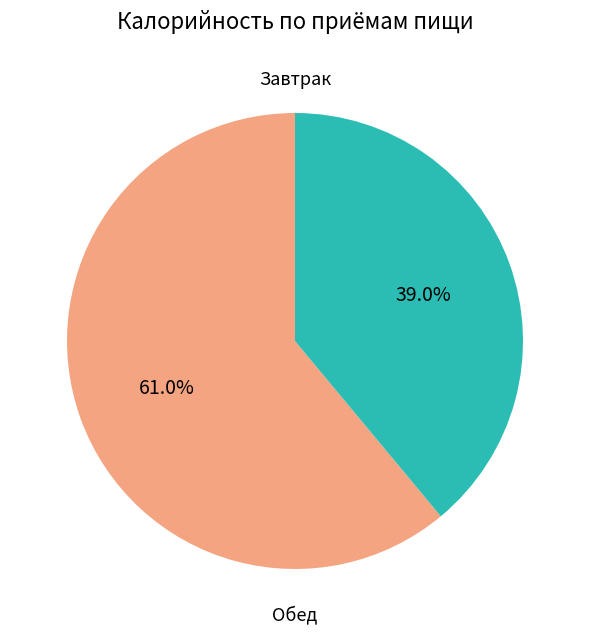

Is there any slice that represents more than half of the pie?

Yes